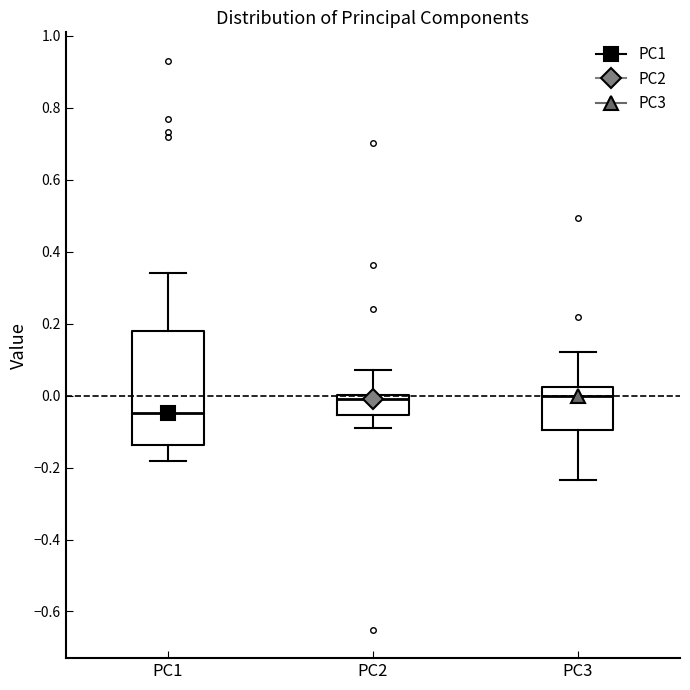

Reading left to right, transcribe this box plot: for each box, give where its median line is, the range the box spans, and where its two whiskers end, as read against the y-axis. The values are not printed on the chart, so give them approximately, as read against the axis.

PC1: median -0.04, box -0.14 to 0.18, whiskers -0.18 to 0.34
PC2: median 0.00 (just below the box's upper edge), box -0.06 to 0.00, whiskers -0.10 to 0.08
PC3: median 0.00, box -0.10 to 0.02, whiskers -0.24 to 0.12